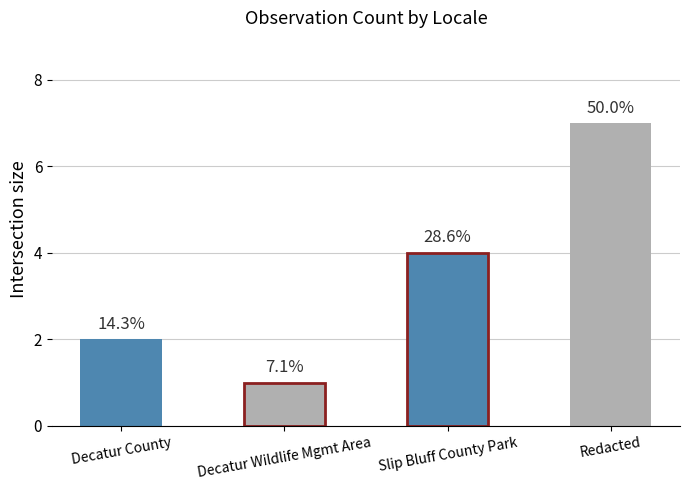

Does the chart contain any negative values?

No